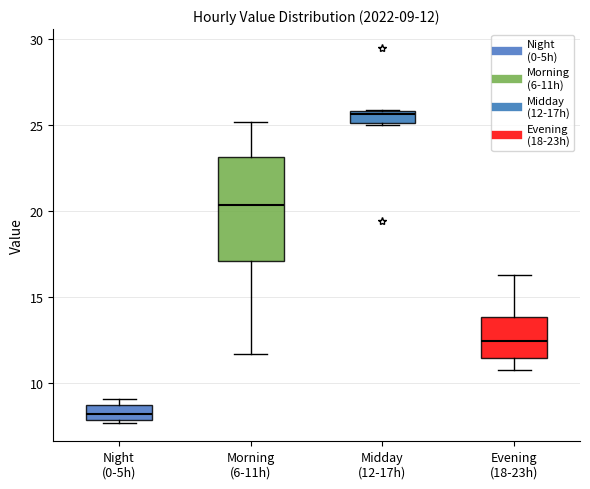

Which box has the lowest median line?

Night (0-5h)